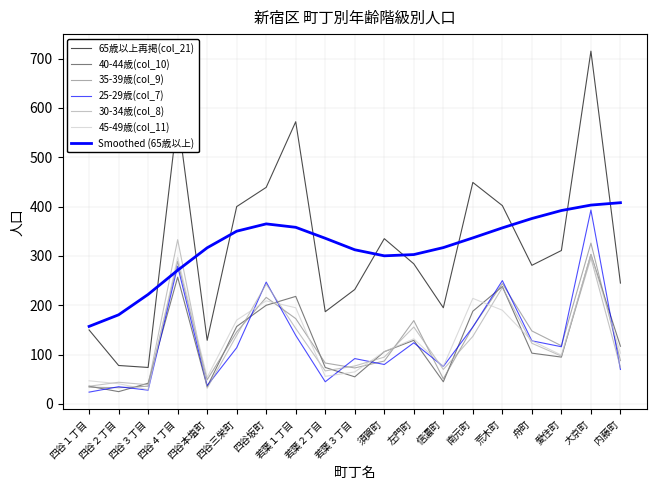

How many lines are shown in the chart?

7